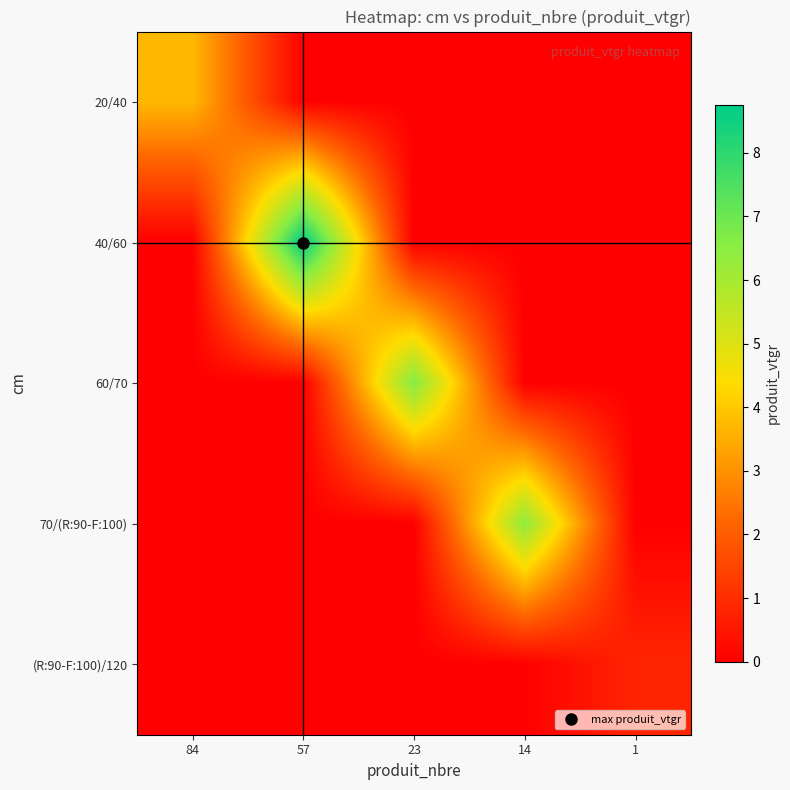

What is the maximum value shown in the chart?

8.8